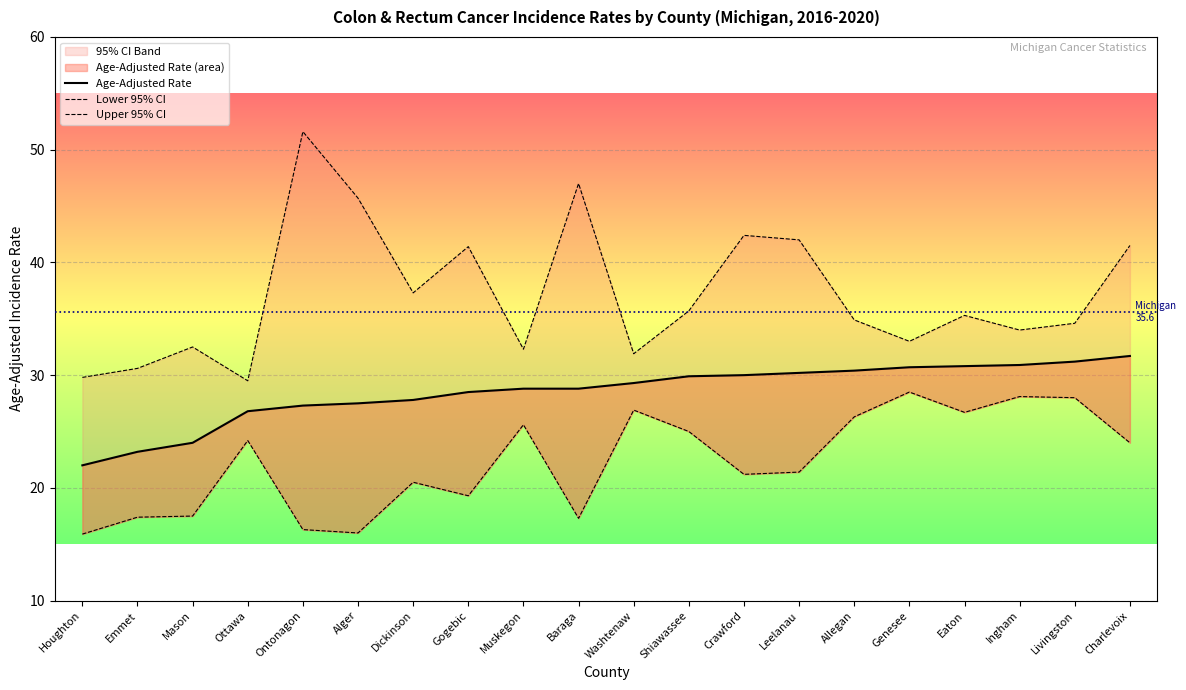

What is the value of the Lower 95% CI point at the 8th from the left?

19.3